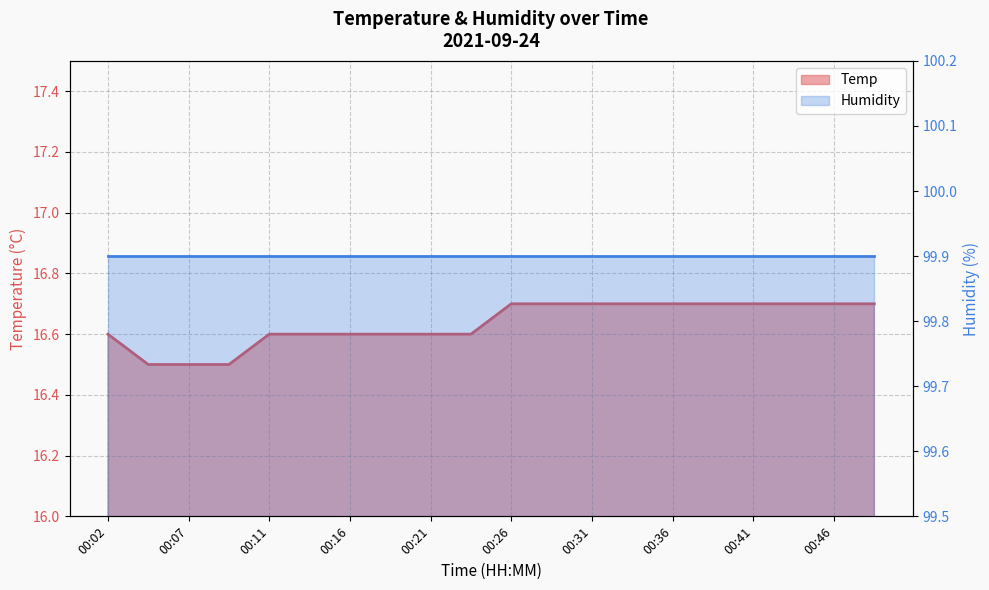

List the labels in order of value, smallest first.

00:04, 00:07, 00:09, 00:02, 00:11, 00:14, 00:16, 00:19, 00:21, 00:24, 00:26, 00:28, 00:31, 00:33, 00:36, 00:38, 00:41, 00:43, 00:46, 00:48